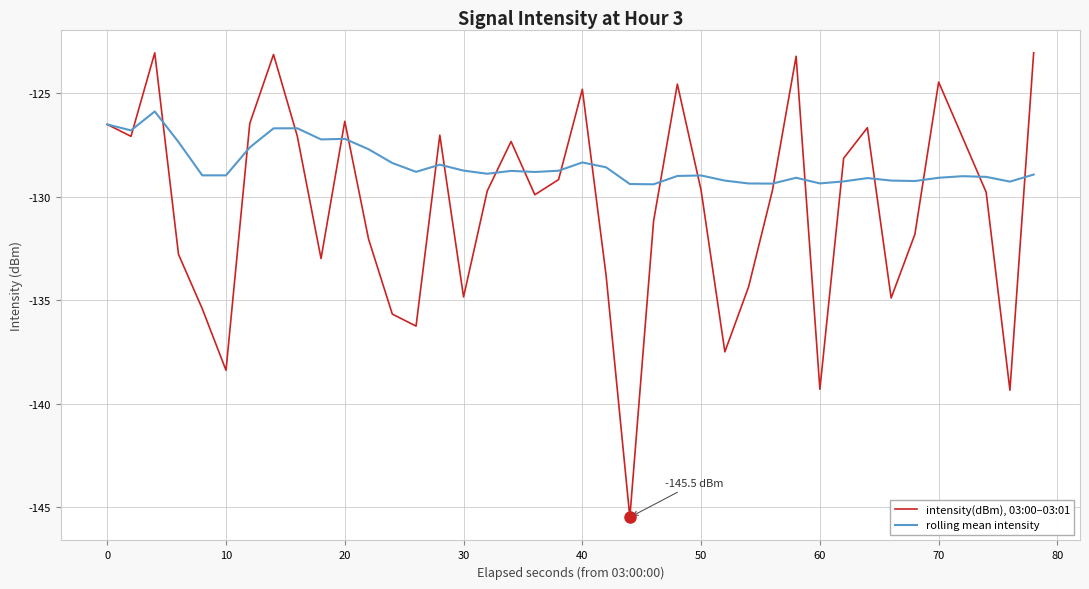

Rank the series by their average value, from lowest to highest.

intensity(dBm), 03:00–03:01, rolling mean intensity